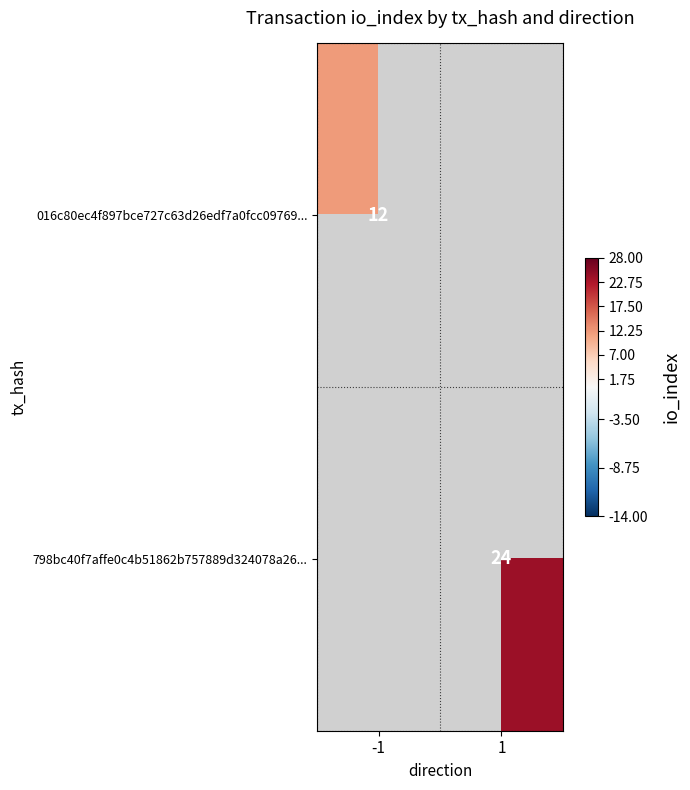

Is it true that 016c80ec4f897bce727c63d26edf7a0fcc09769... equals 12 at -1?

True